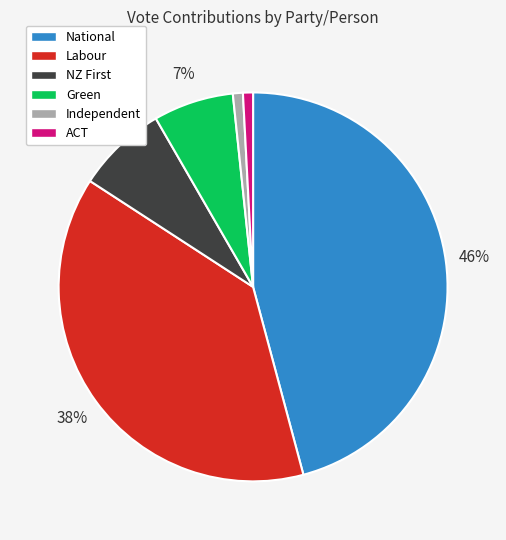

To the nearest percent, what is the combined percentage of National and ACT?

47%